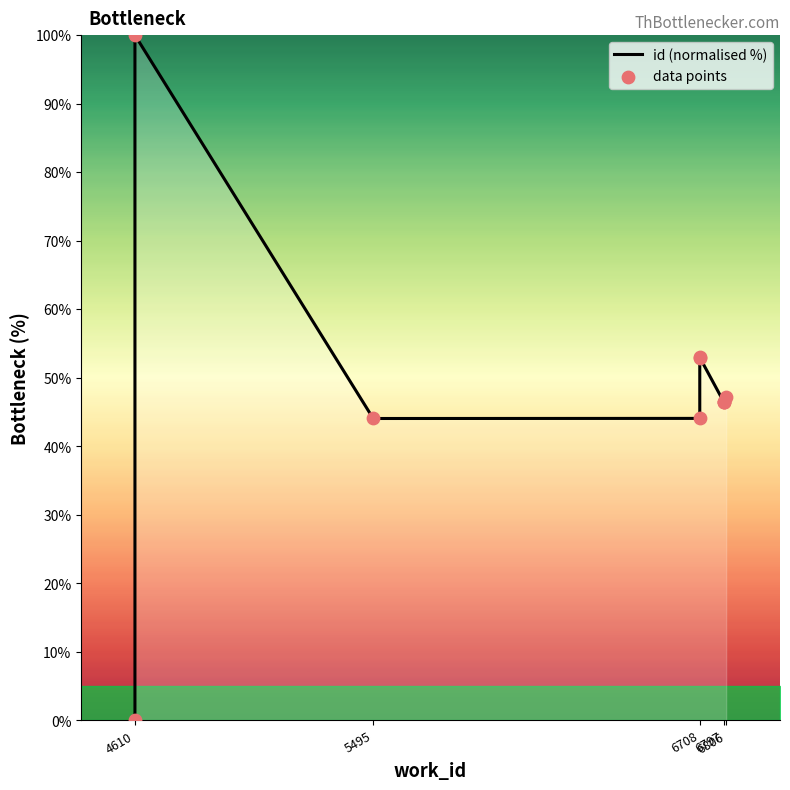

What is the total value across all series at 6708?

88.2